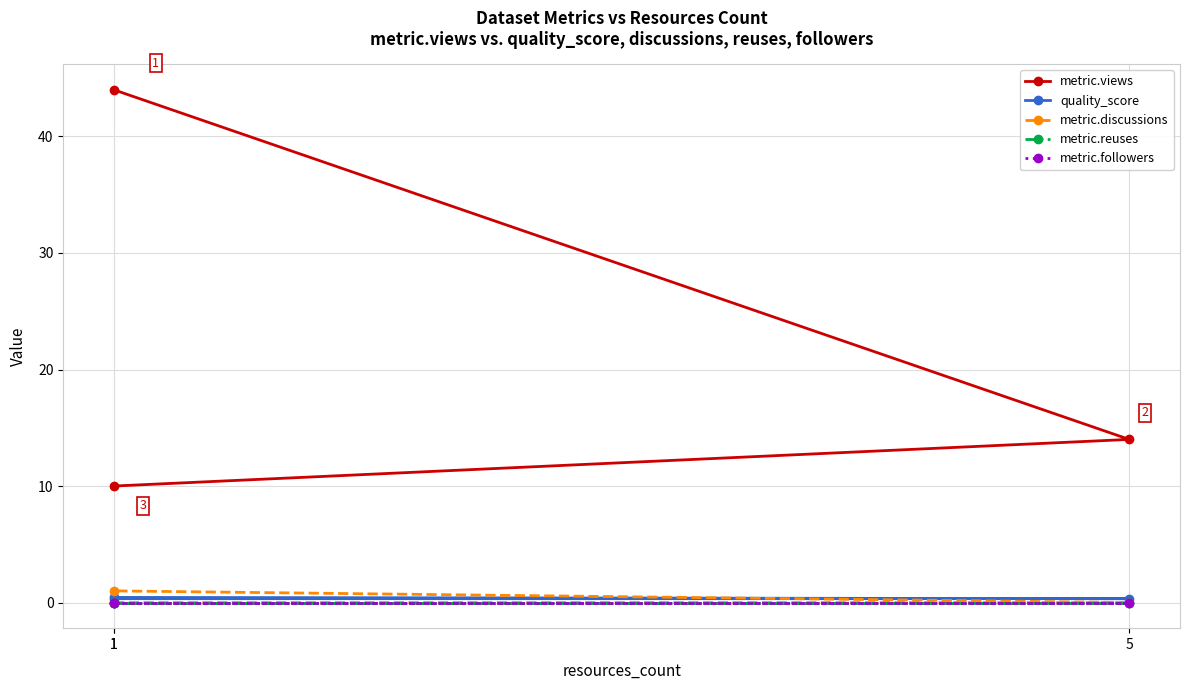

Which category has the highest value in the metric.reuses series?

1